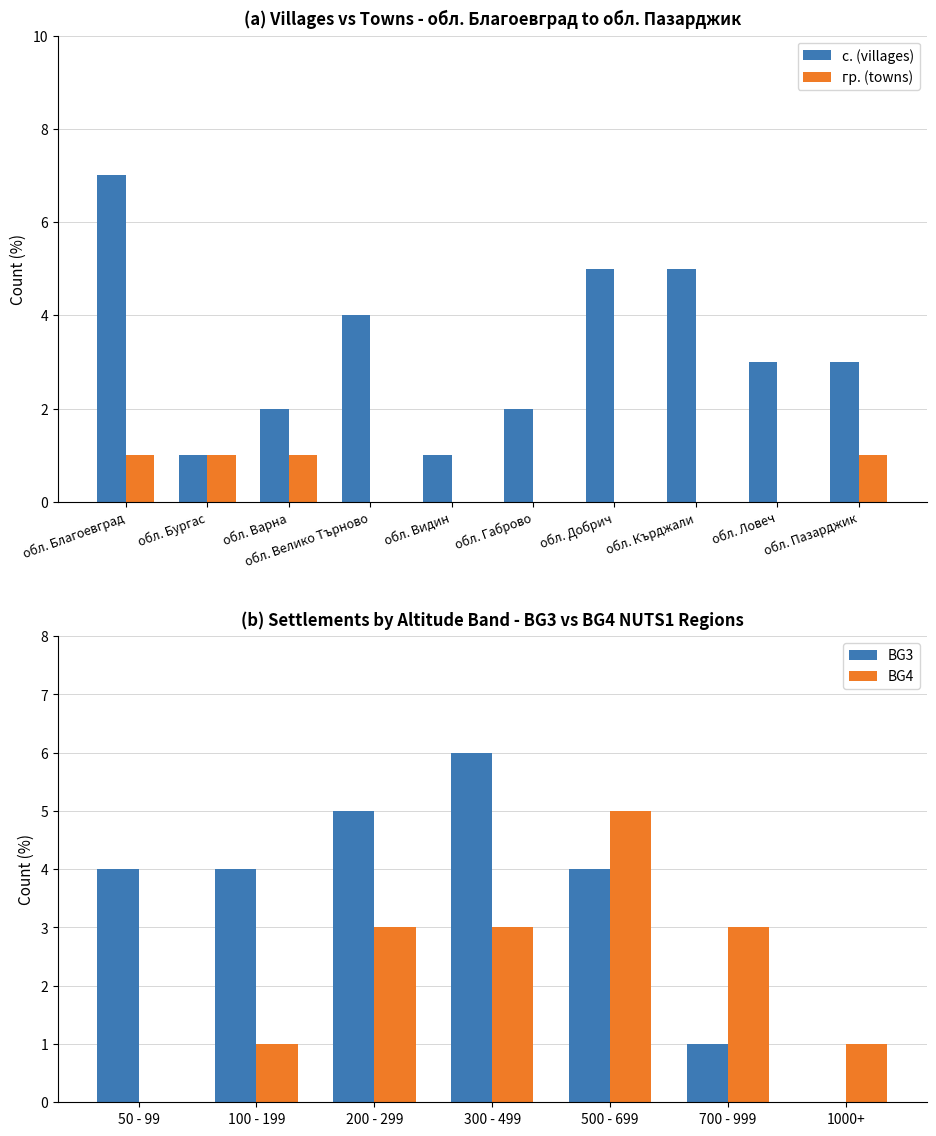

How many bars are there in each group?

2